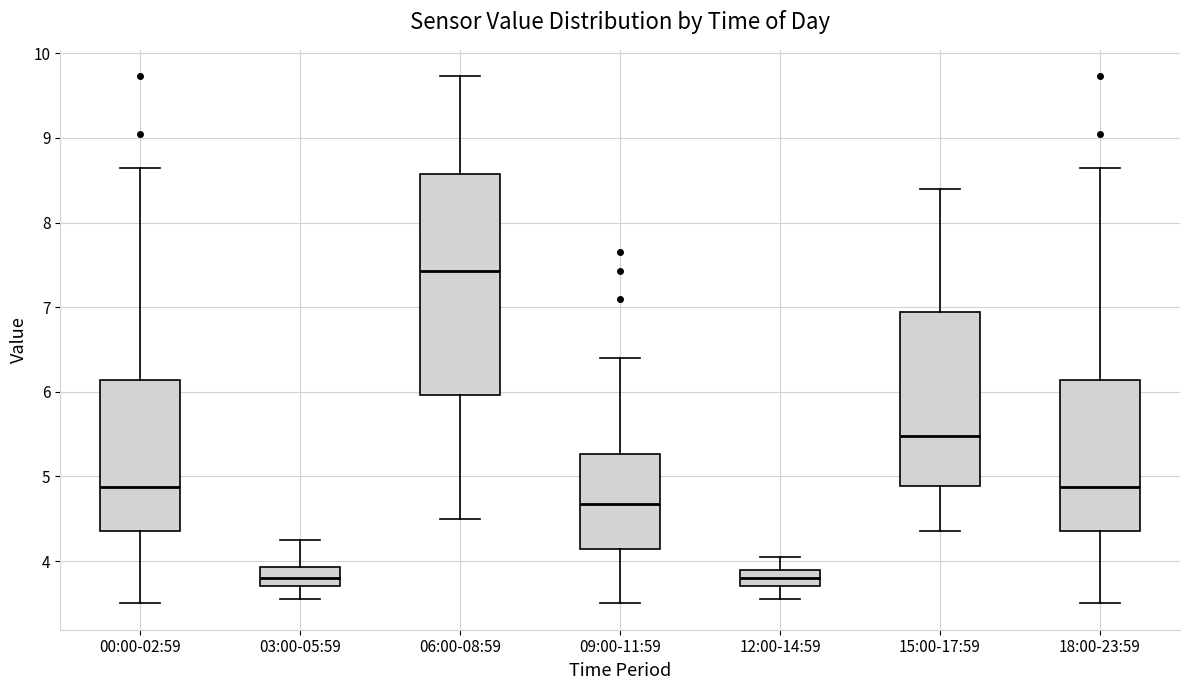

Reading left to right, transcribe this box plot: for each box, give where its median line is, the range the box spans, and where its two whiskers end, as read against the y-axis. The values are not printed on the chart, so give them approximately, as read against the axis.

00:00-02:59: median 4.9, box 4.4 to 6.1, whiskers 3.5 to 8.7
03:00-05:59: median 3.8, box 3.7 to 3.9, whiskers 3.6 to 4.3
06:00-08:59: median 7.4, box 6.0 to 8.6, whiskers 4.5 to 9.7
09:00-11:59: median 4.7, box 4.1 to 5.3, whiskers 3.5 to 6.4
12:00-14:59: median 3.8, box 3.7 to 3.9, whiskers 3.6 to 4.1
15:00-17:59: median 5.5, box 4.9 to 6.9, whiskers 4.4 to 8.4
18:00-23:59: median 4.9, box 4.4 to 6.1, whiskers 3.5 to 8.7